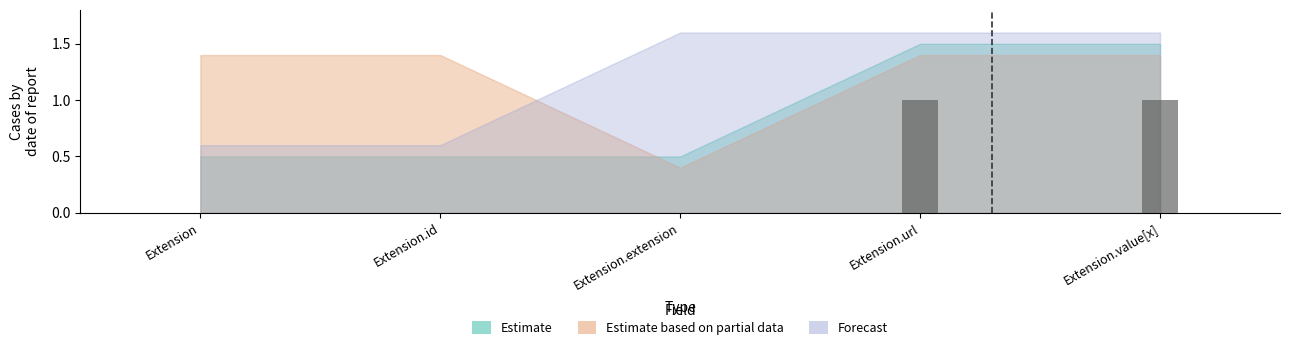

How many data points does each series have?

5